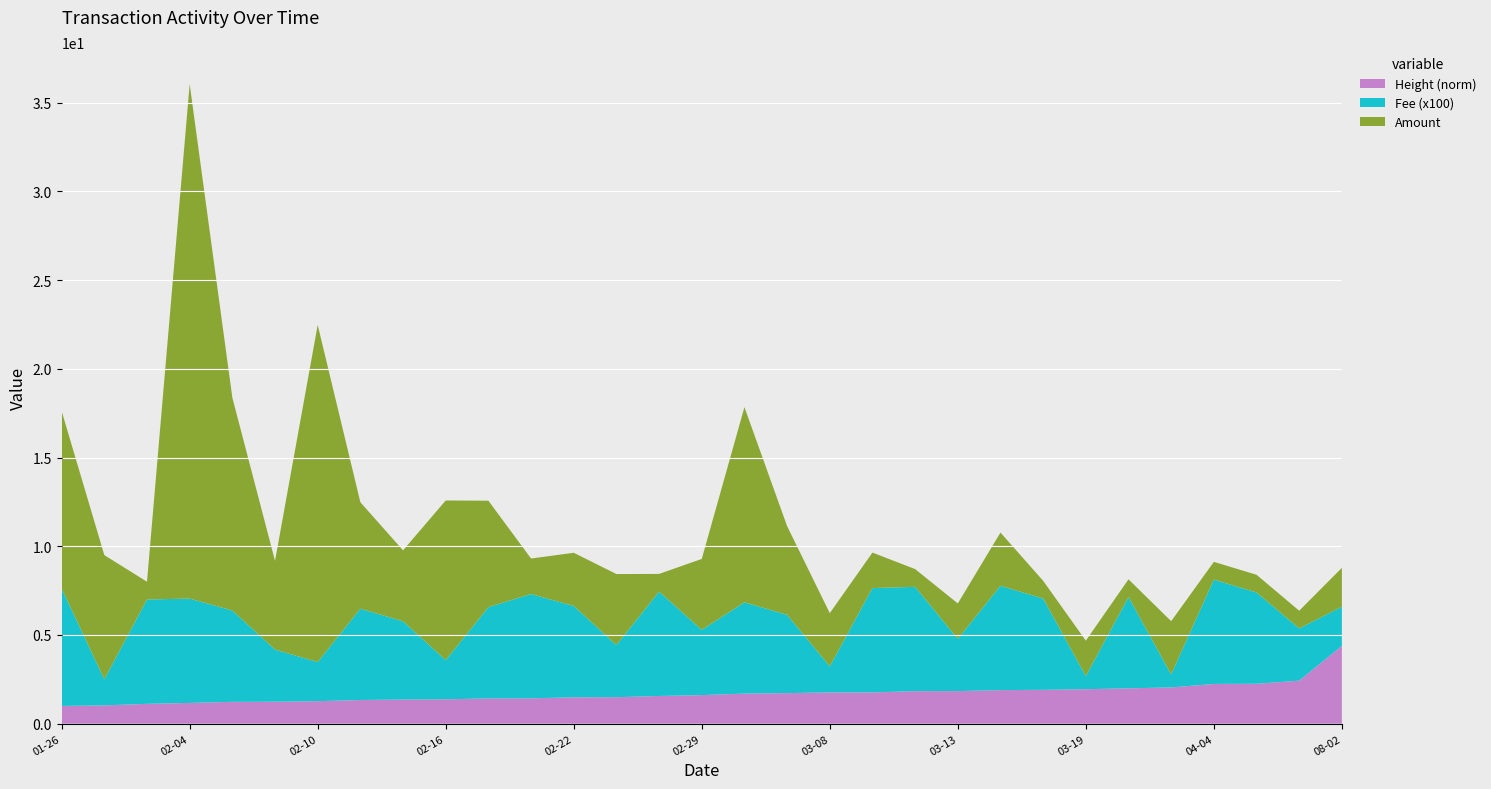

What is the lowest value of the Height (norm) series?

1.0